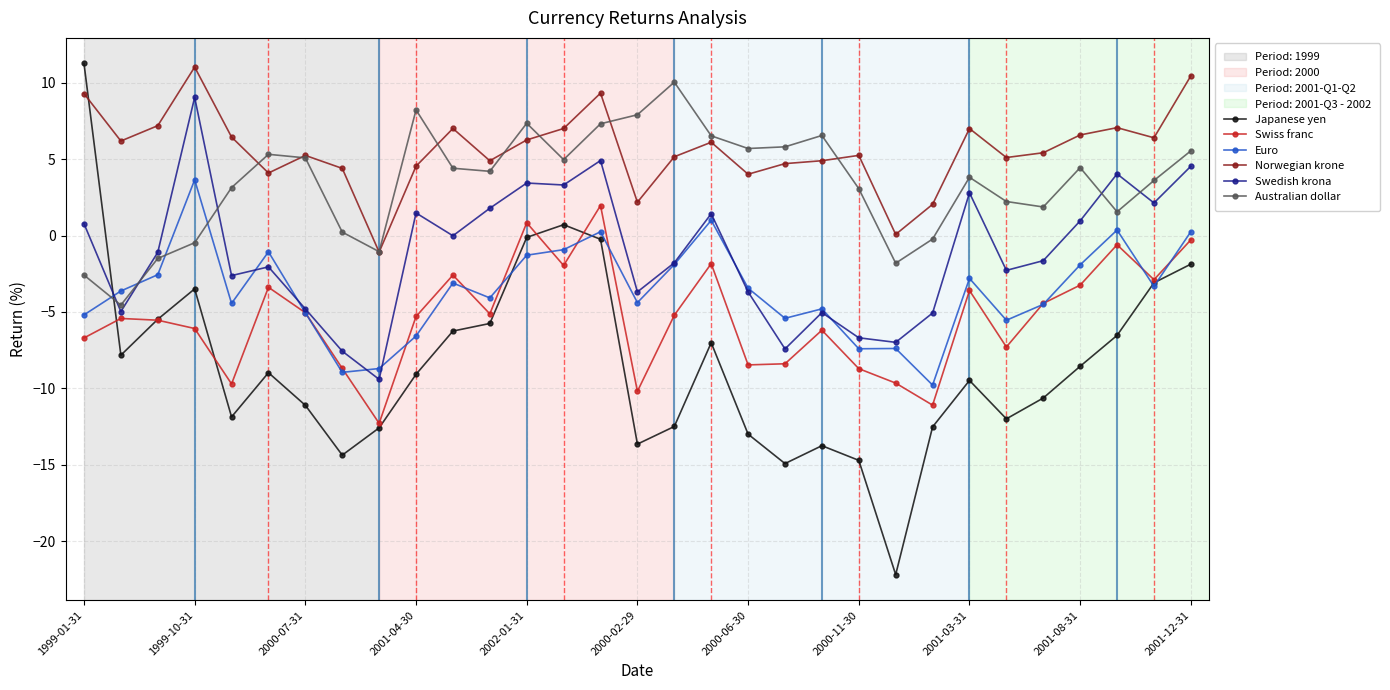

True or false: Norwegian krone has more than 2 points higher than both neighbors.

True